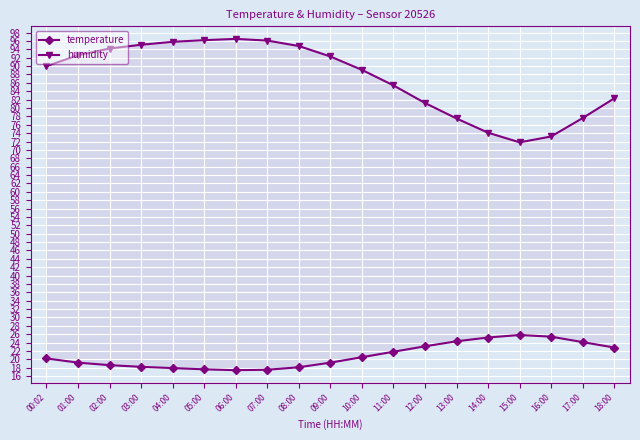

What is the label of the 7th point from the left?

06:00